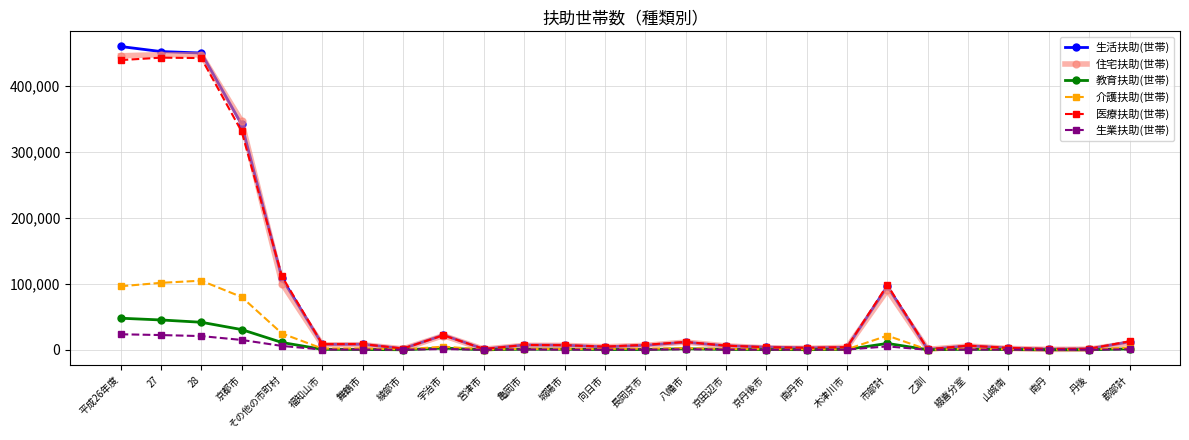

At how many categories does at least one series exceed 165767?

4